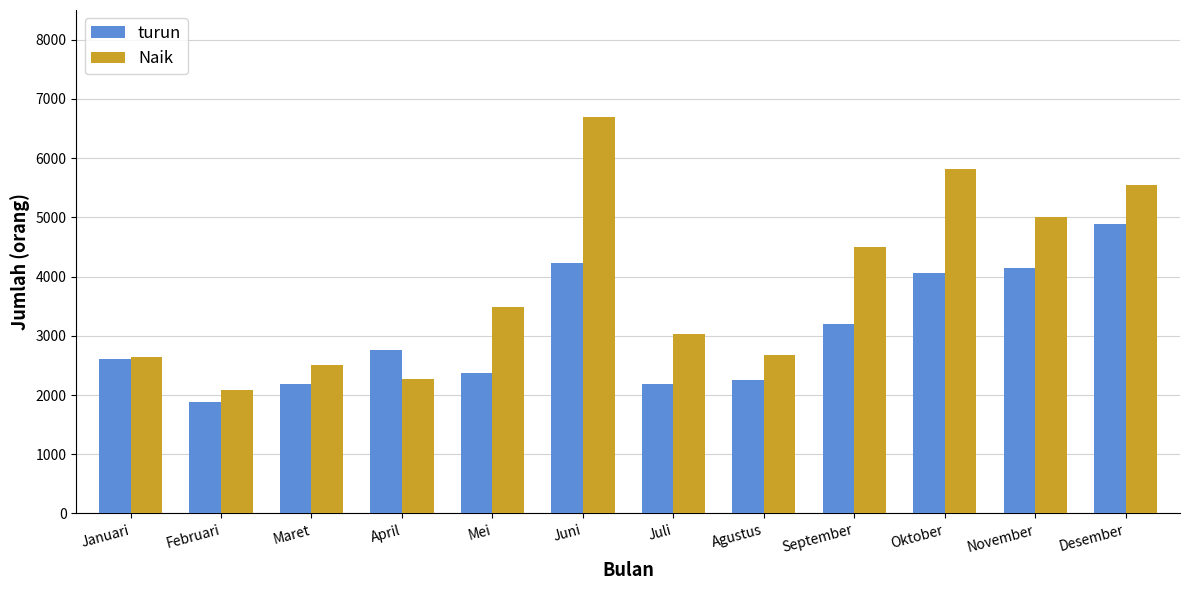

True or false: Naik has a value of 5821 at Oktober.

True